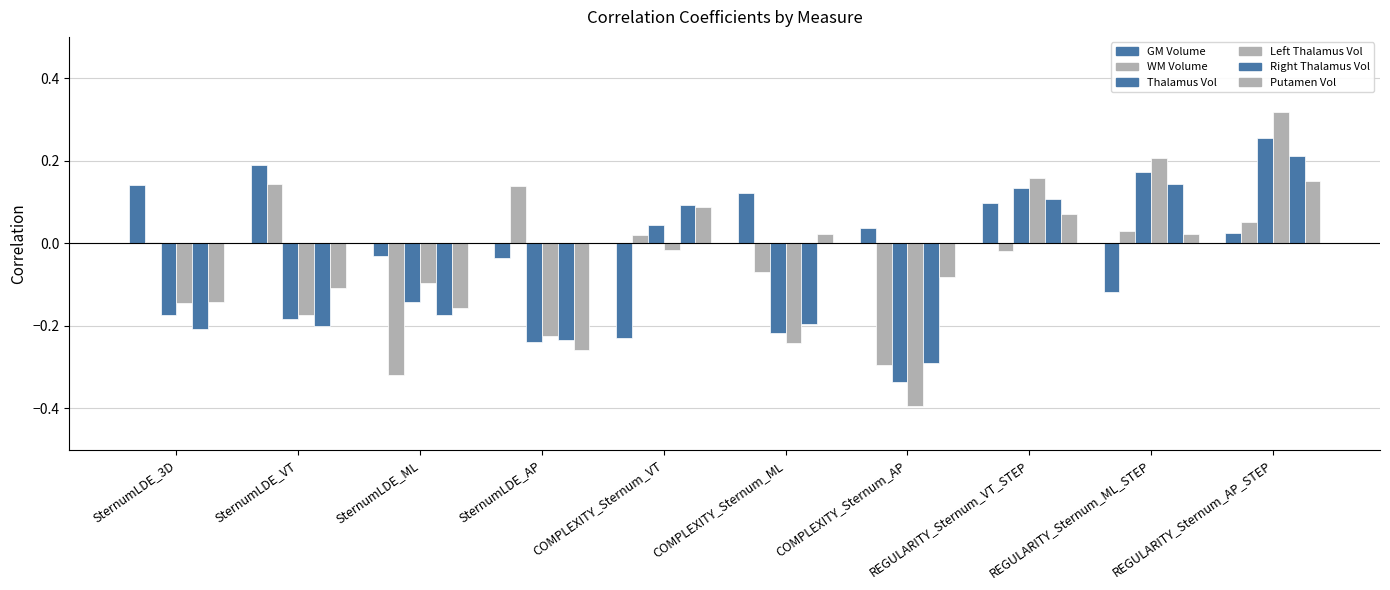

Count the Right Thalamus Vol values in the range 0 to 1.

4